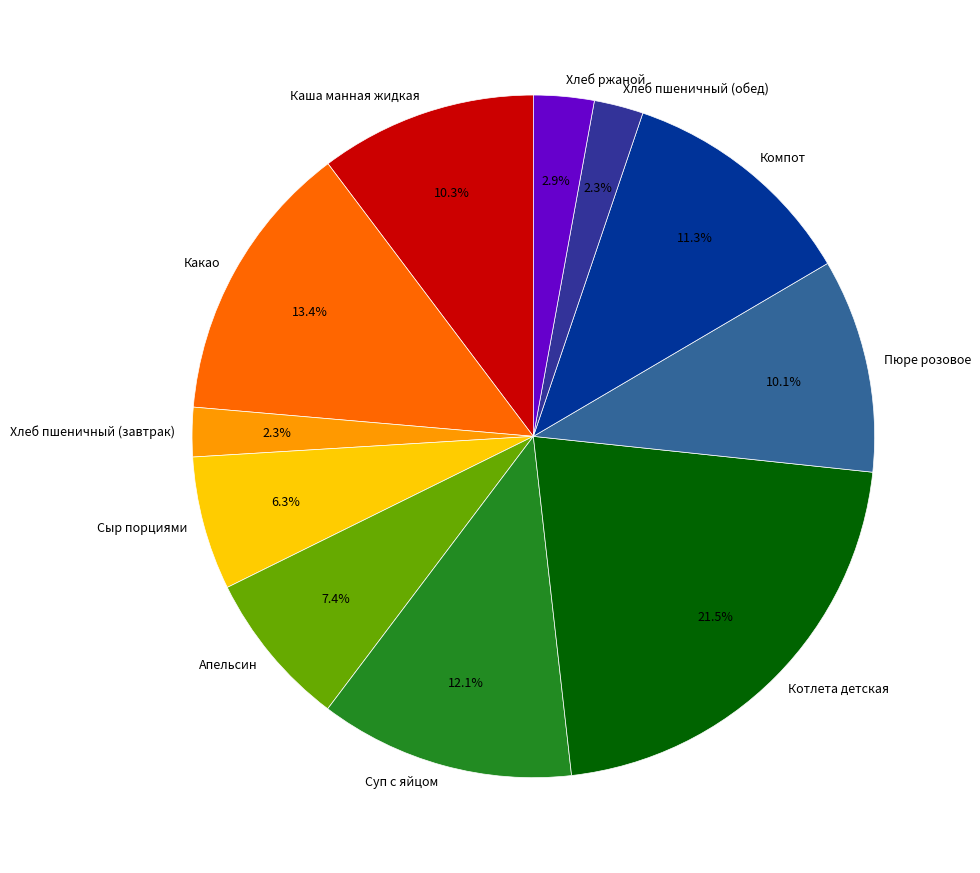

What is the largest slice in the pie chart?

Котлета детская